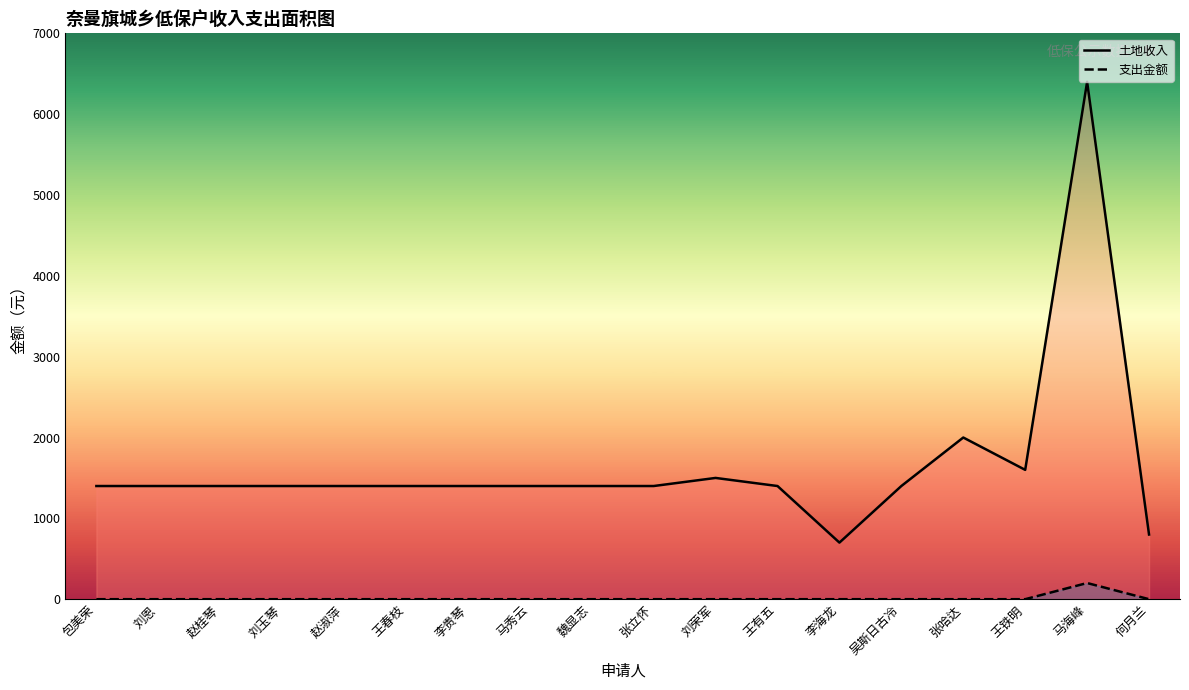

The 土地收入 series shows 1400 at 刘玉琴. True or false?

True